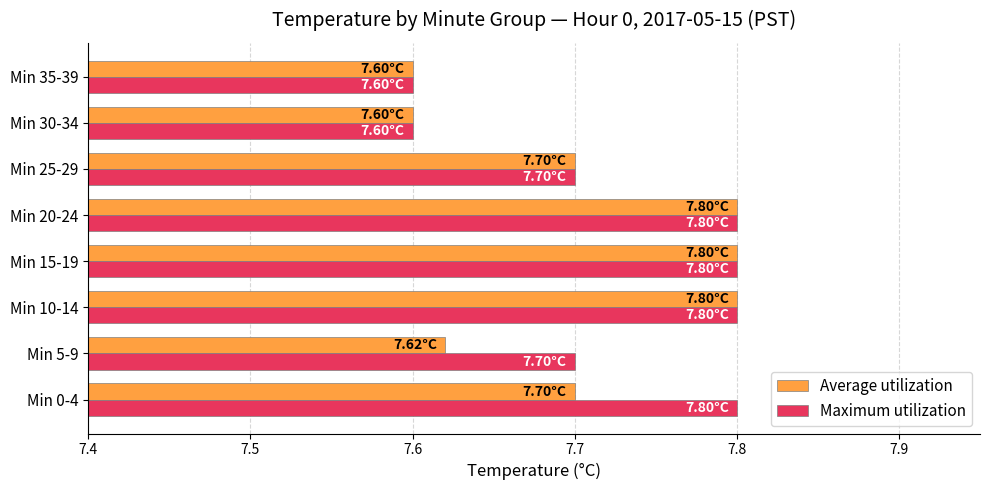

Is the value of Maximum utilization at Min 35-39 greater than the value of Average utilization at Min 15-19?

No